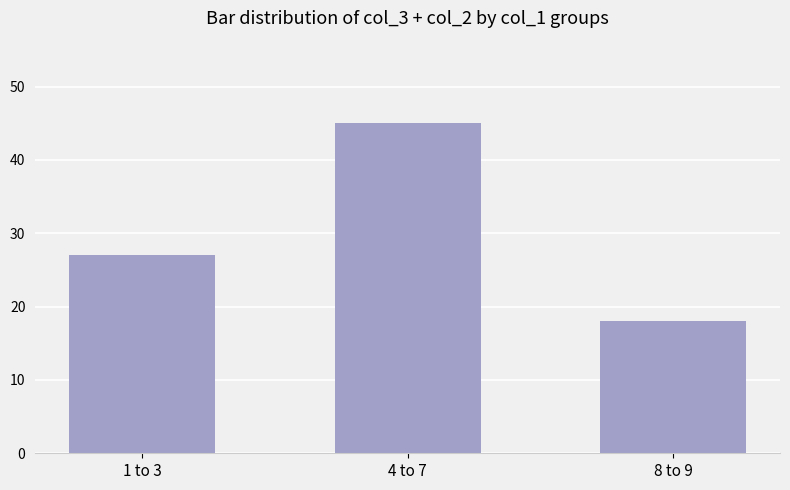

What is the minimum value shown in the chart?

18